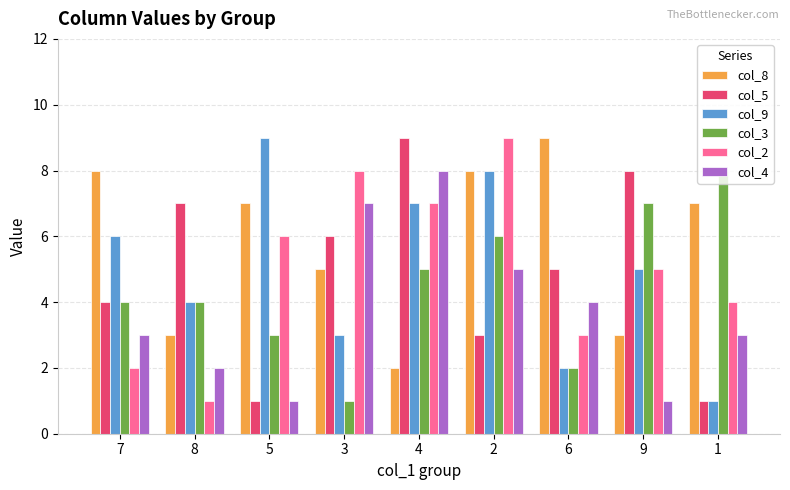

Reading left to right, extract all data points from this chart.

col_8: 7=8	8=3	5=7	3=5	4=2	2=8	6=9	9=3	1=7
col_5: 7=4	8=7	5=1	3=6	4=9	2=3	6=5	9=8	1=1
col_9: 7=6	8=4	5=9	3=3	4=7	2=8	6=2	9=5	1=1
col_3: 7=4	8=4	5=3	3=1	4=5	2=6	6=2	9=7	1=8
col_2: 7=2	8=1	5=6	3=8	4=7	2=9	6=3	9=5	1=4
col_4: 7=3	8=2	5=1	3=7	4=8	2=5	6=4	9=1	1=3